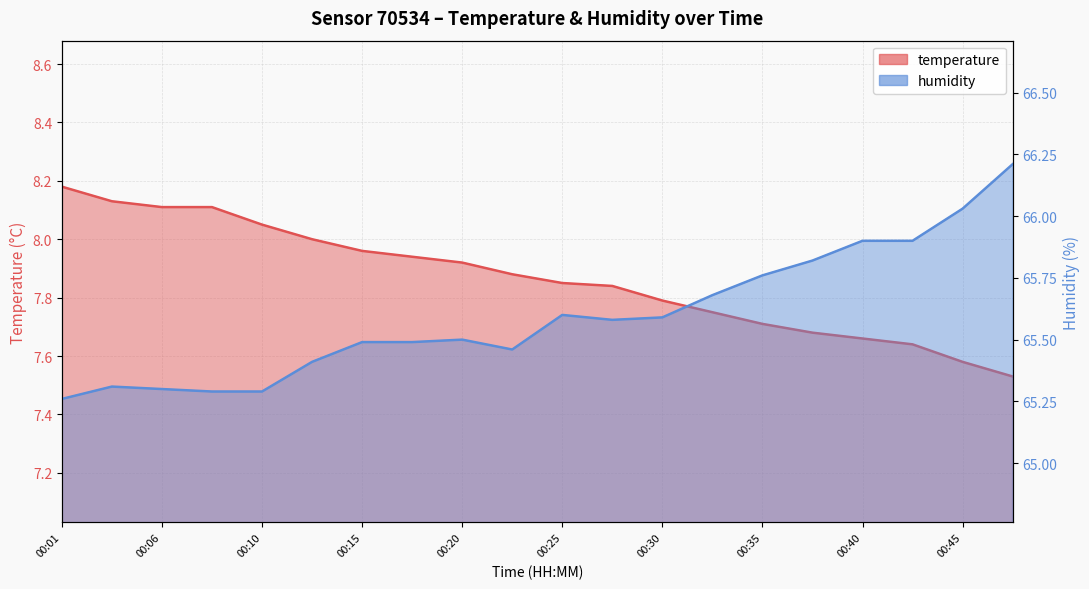

What is the difference between the second highest and second lowest values in the humidity series?

0.7